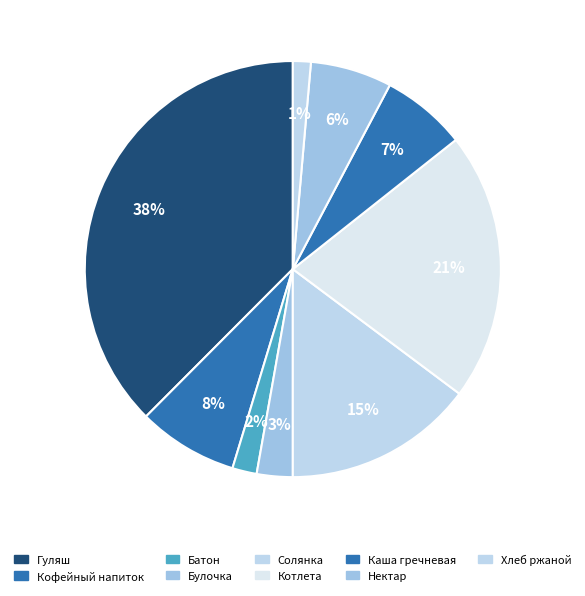

How many slices are in this pie chart?

9